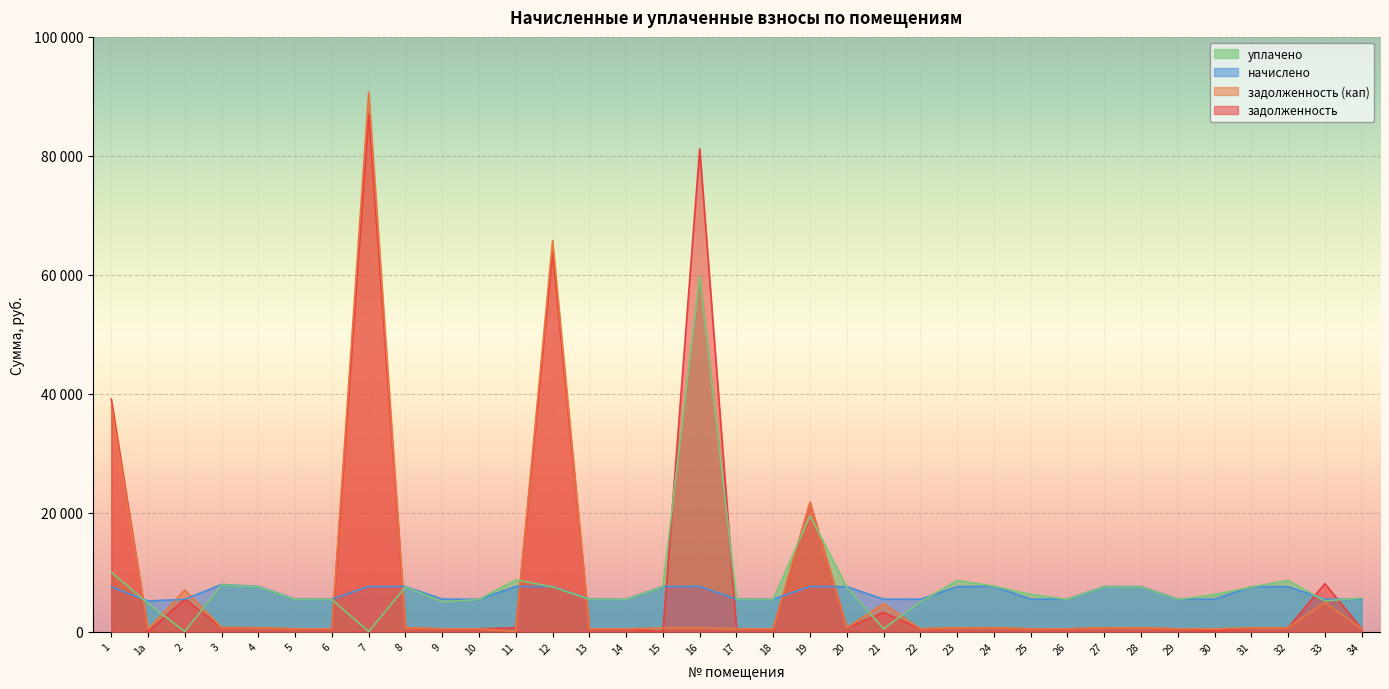

True or false: задолженность and начислено intersect in this chart.

True